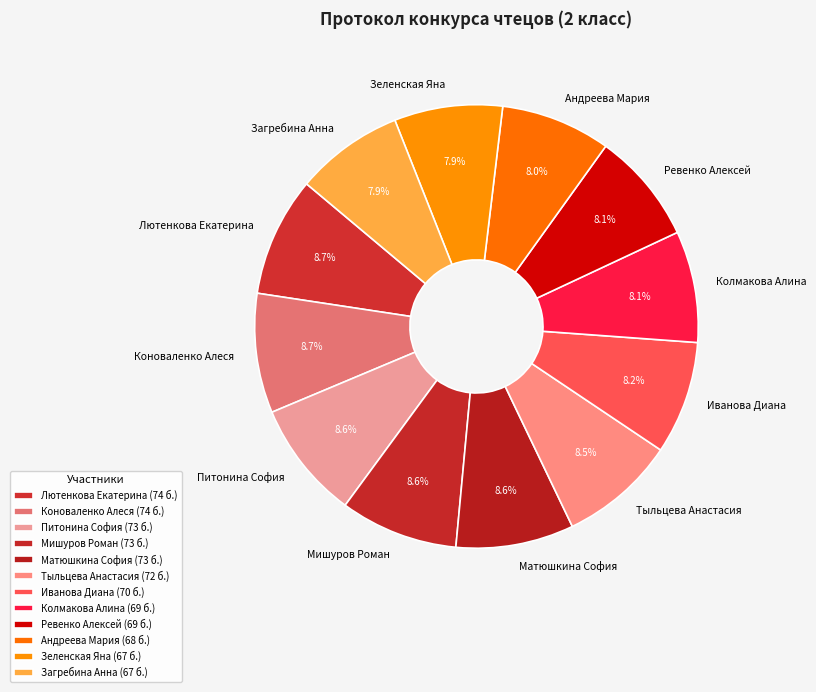

How much of the chart is everything except Тыльцева Анастасия?

91.5%